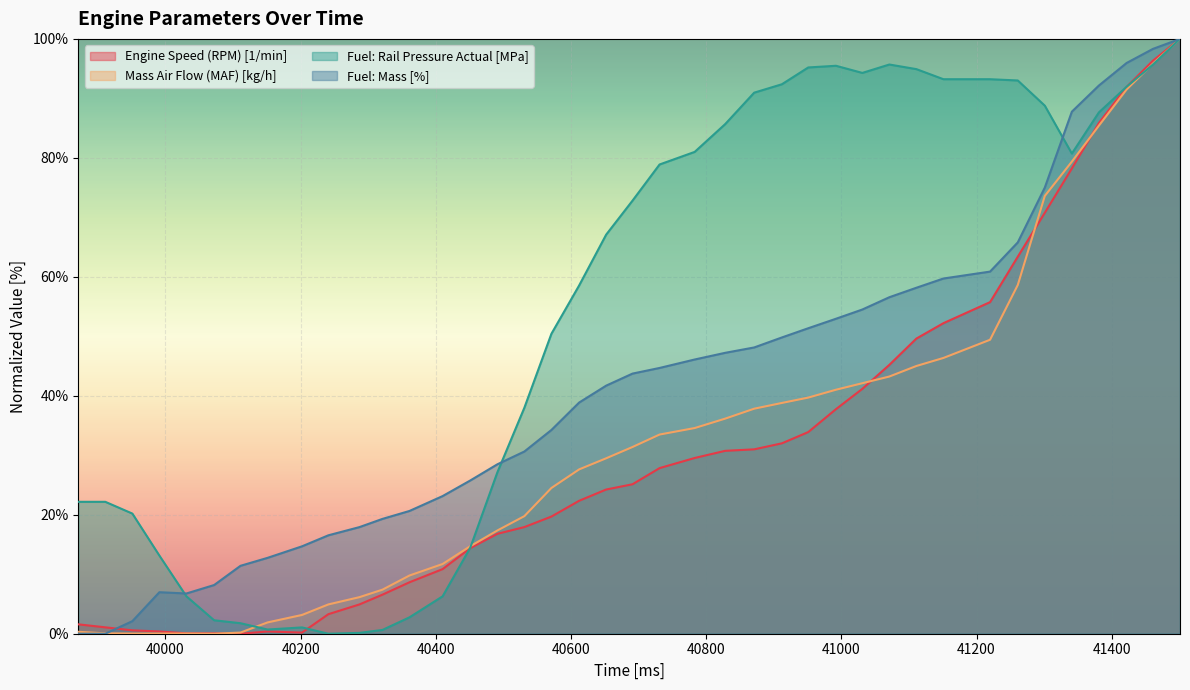

After their last crossing, which series has the higher values: Mass Air Flow (MAF) [kg/h] or Engine Speed (RPM) [1/min]?

Engine Speed (RPM) [1/min]